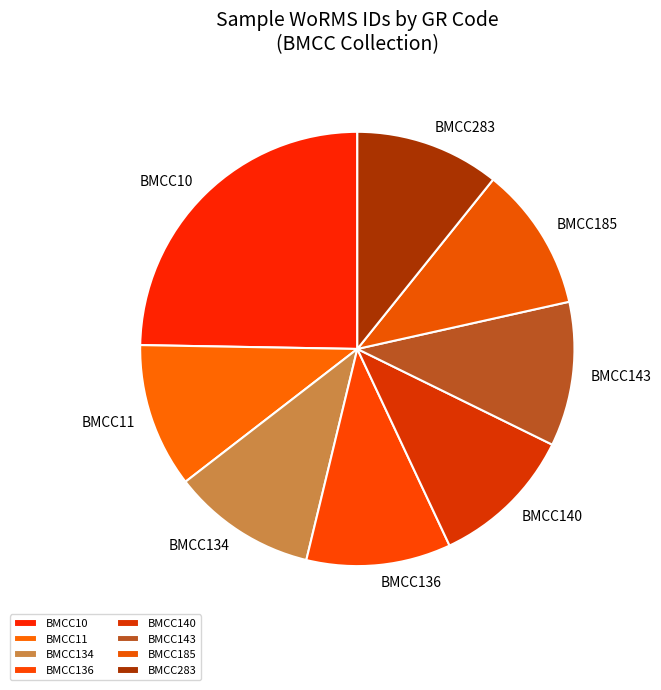

Is the sum of BMCC136 and BMCC134 greater than half?

No